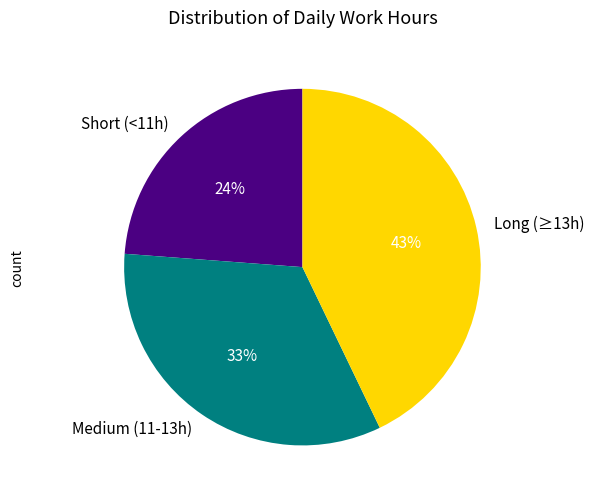

To the nearest percent, what is the average slice percentage?

33%